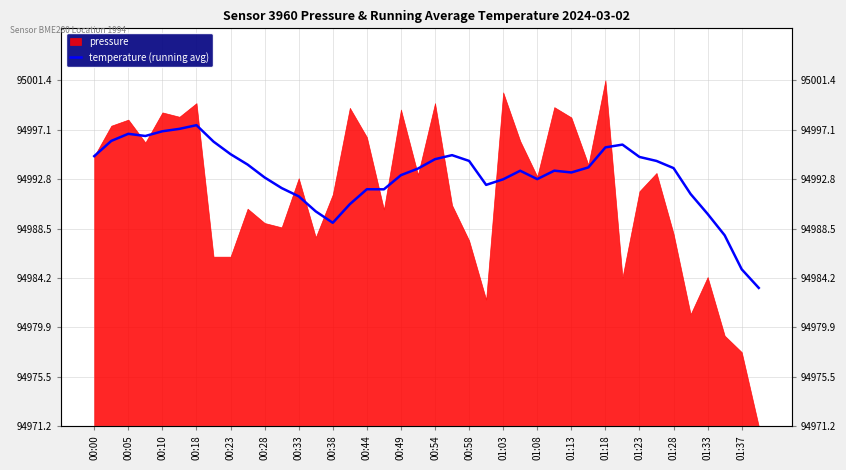

At which category does the chart reach its minimum across all series?

39